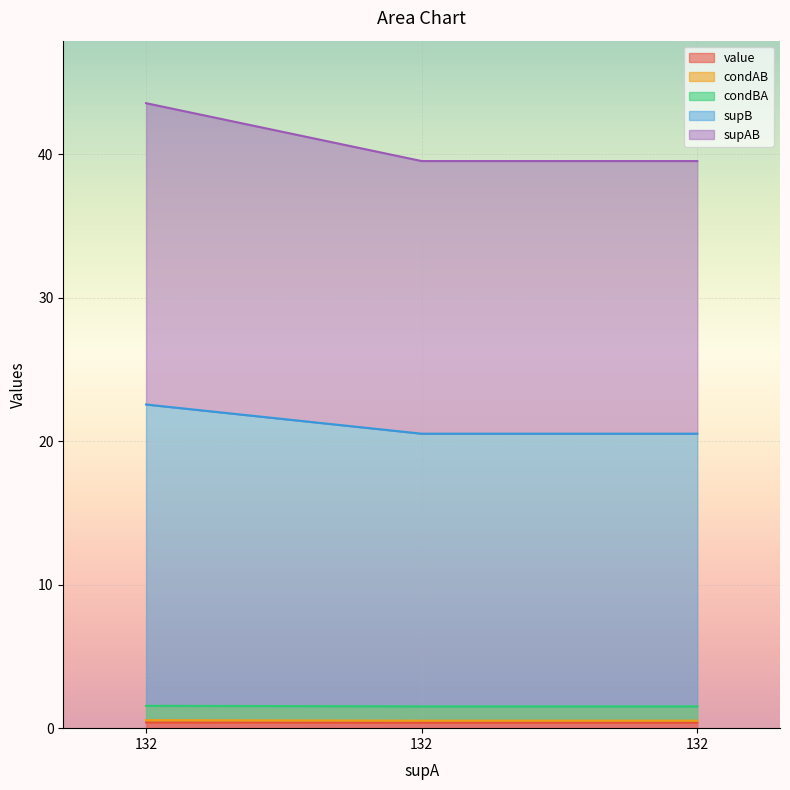

At which category is the sum across all series the highest?

132